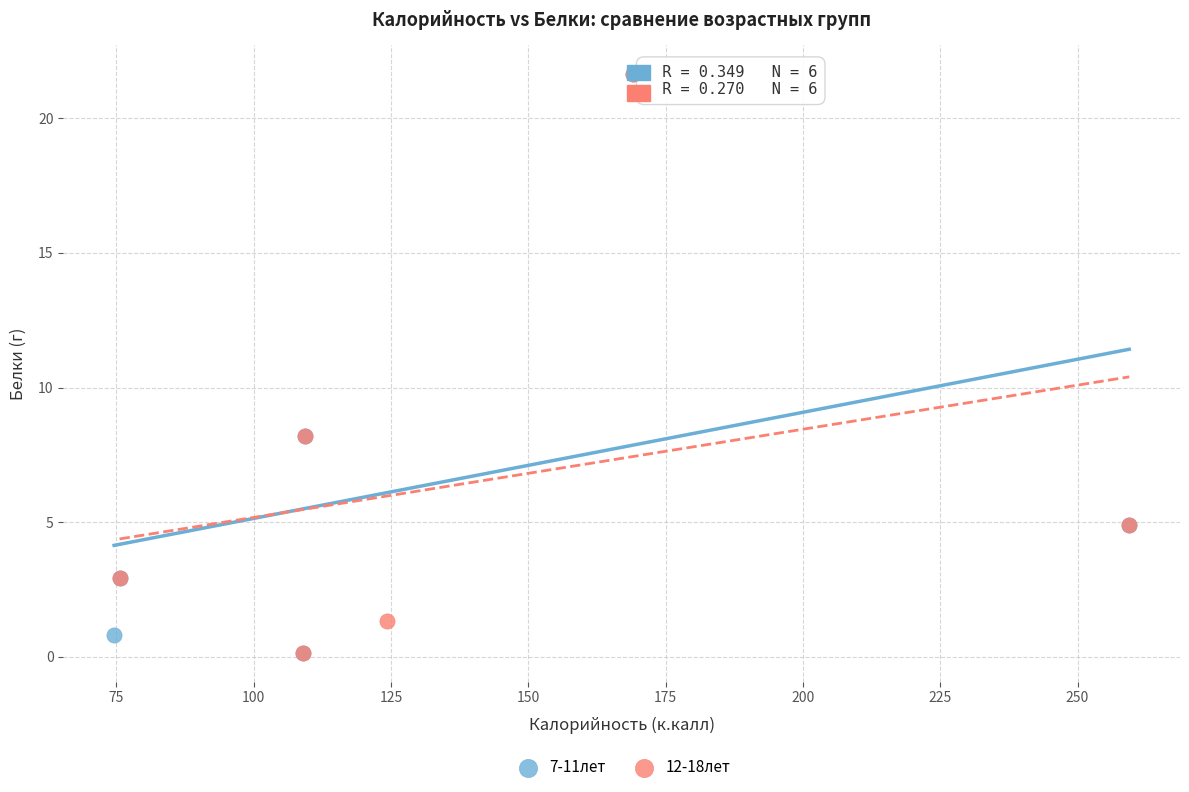

What are all the series names shown in the legend?

7-11лет, 12-18лет